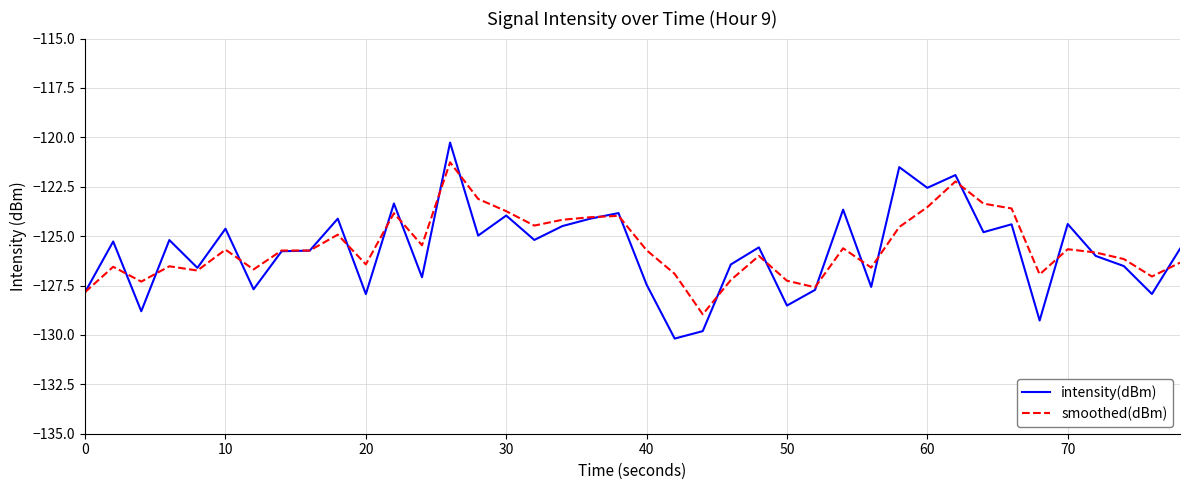

Rank the series by their maximum value, from highest to lowest.

intensity(dBm), smoothed(dBm)